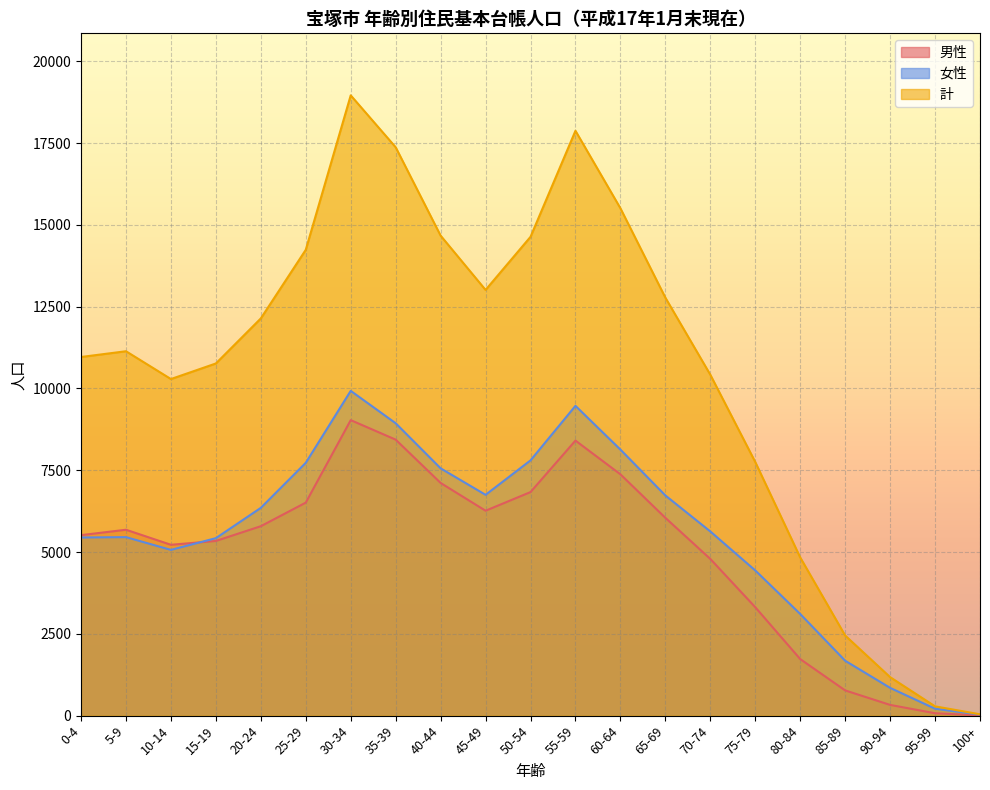

Which series changed the most between 0-4 and 40-44?

計